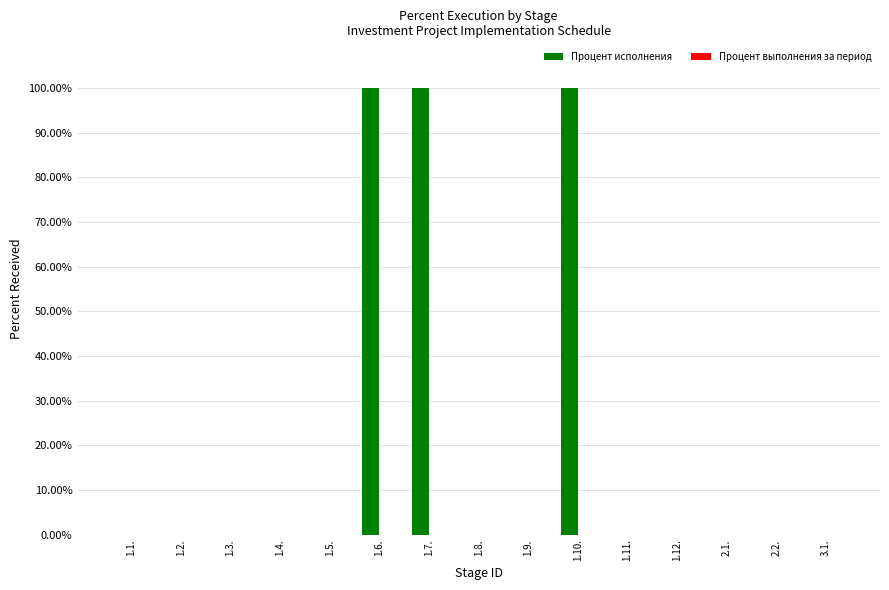

Reading right to left, list all the values displayed in this chart.

3.1.=0	2.2.=0	2.1.=0	1.12.=0	1.11.=0	1.10.=100	1.9.=0	1.8.=0	1.7.=100	1.6.=100	1.5.=0	1.4.=0	1.3.=0	1.2.=0	1.1.=0